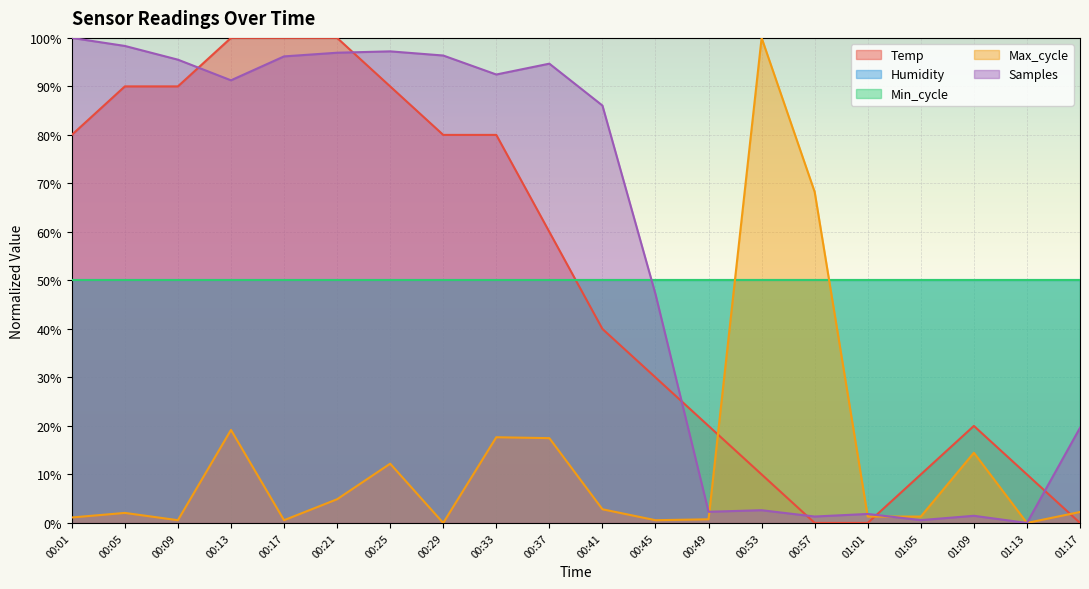

At which category is the sum across all series the highest?

00:13